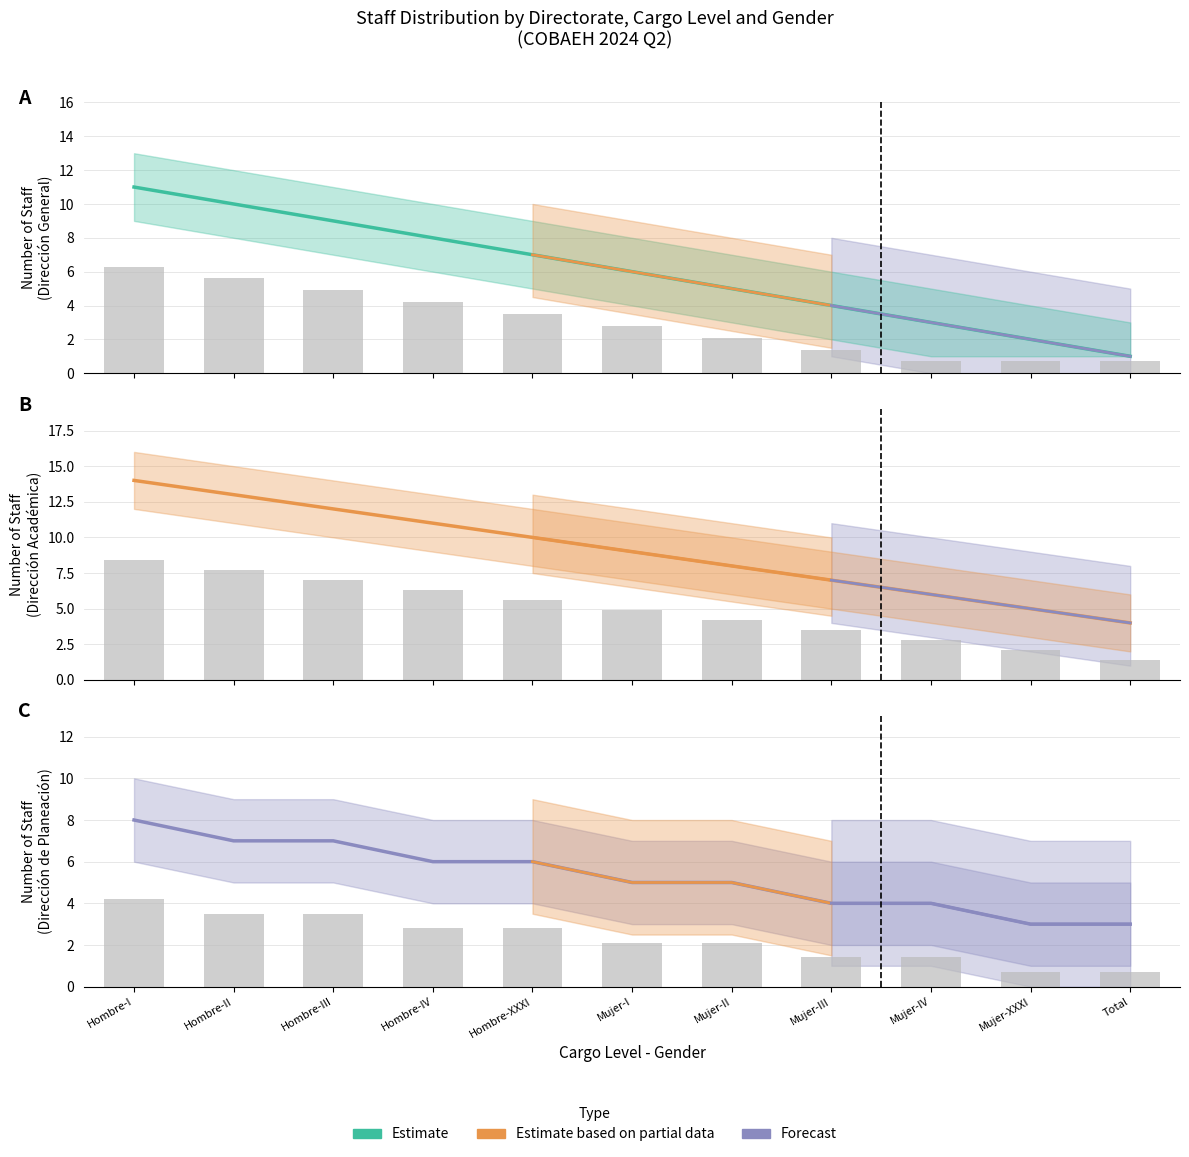

What is the difference between the maximum and minimum values in the Dirección Académica series?

10